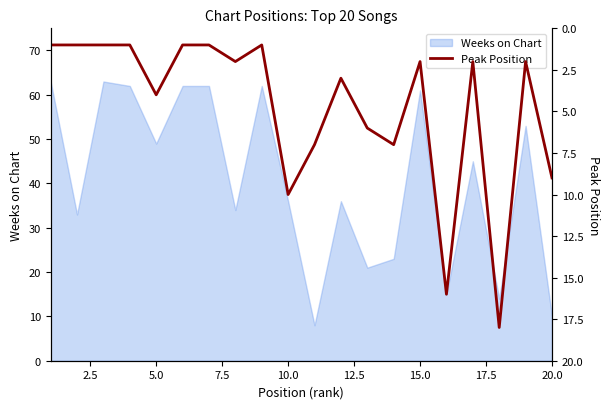

What is the lowest value of the Weeks on Chart series?

8